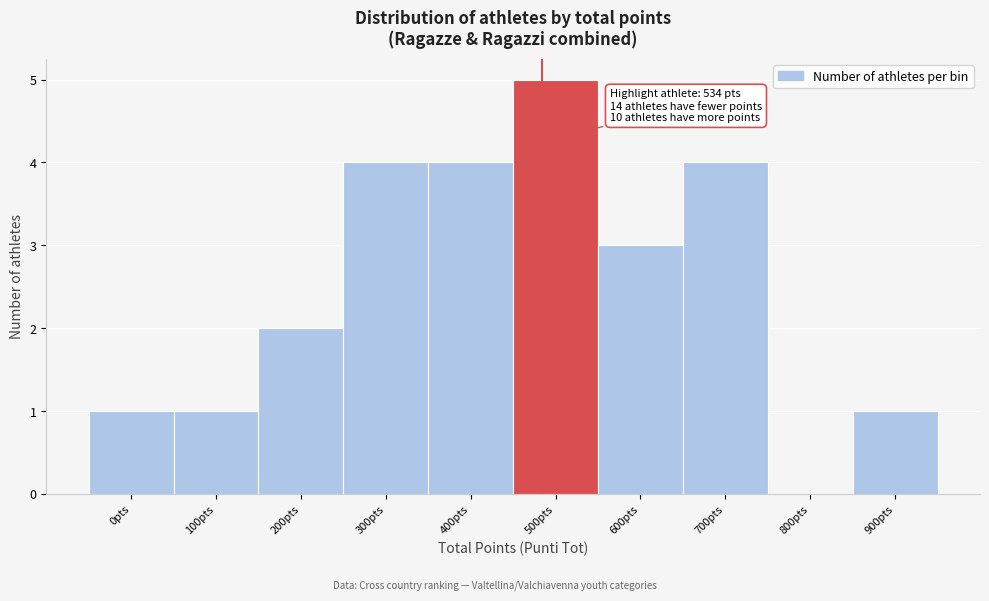

Reading right to left, what are all the values shown in this chart?

900pts=1	800pts=0	700pts=4	600pts=3	500pts=5	400pts=4	300pts=4	200pts=2	100pts=1	0pts=1